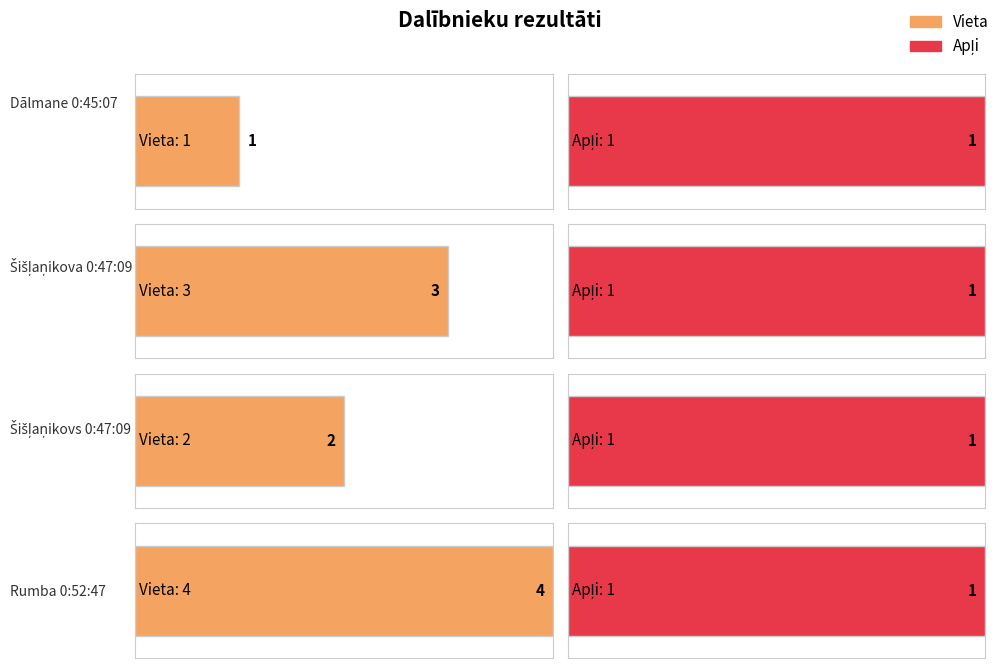

What is the average value of the Apļi series?

1